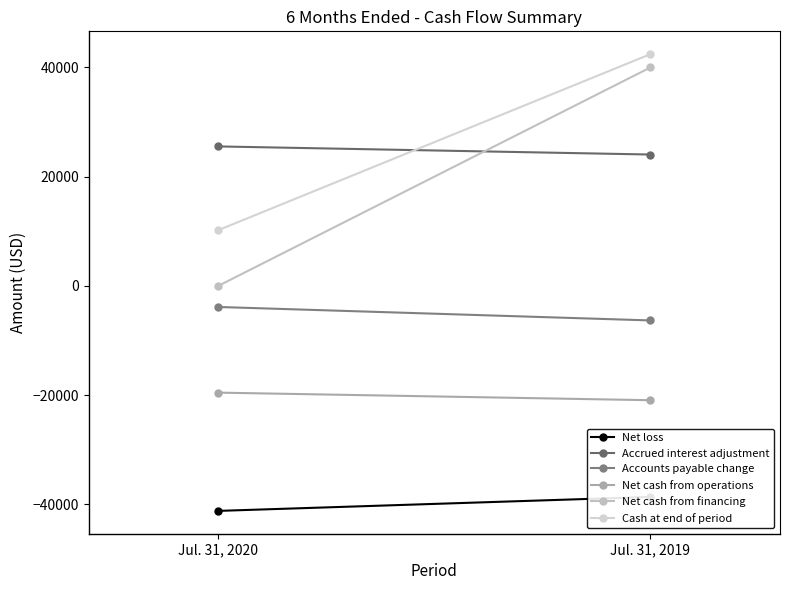

Which label corresponds to the largest value in the chart?

Jul. 31, 2019